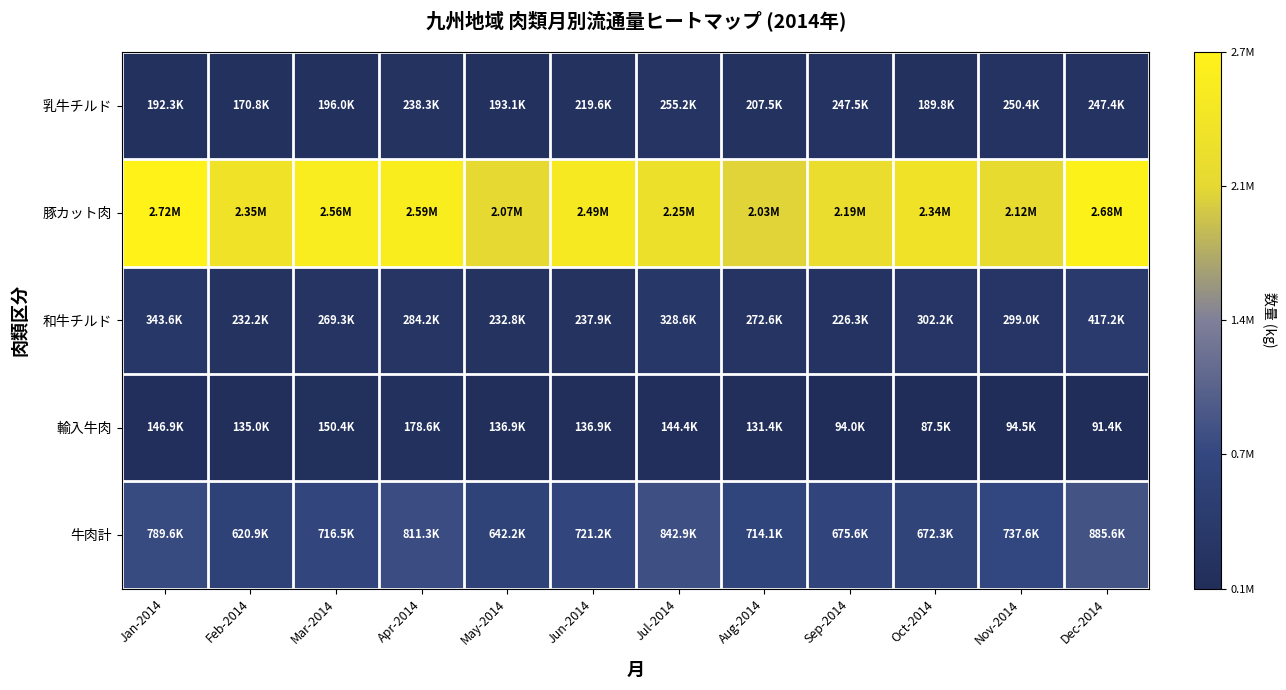

Between Mar-2014 and Jul-2014, which series saw the biggest shift?

豚カット肉